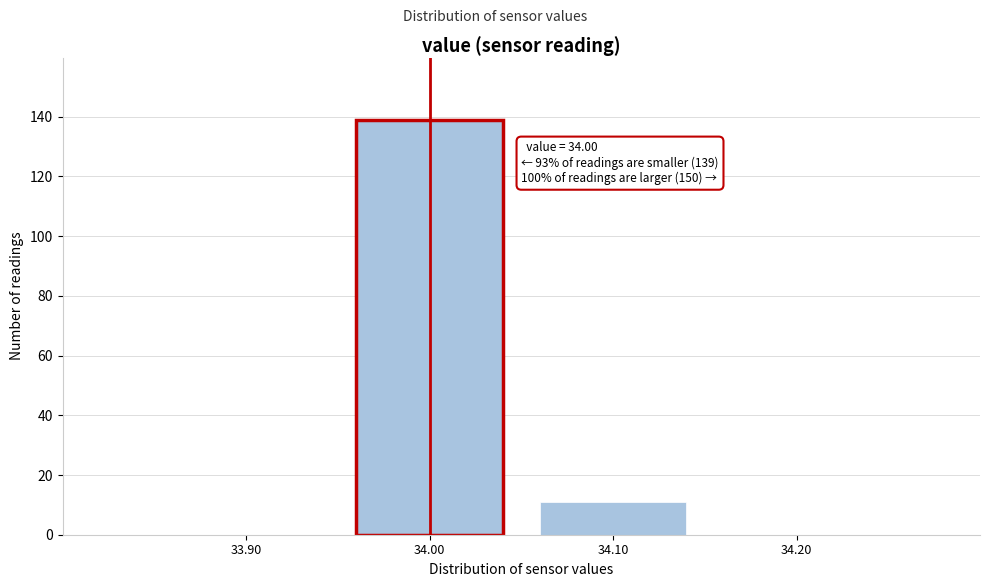

Over which range of the x-axis is the bar tallest?

33.95 to 34.05